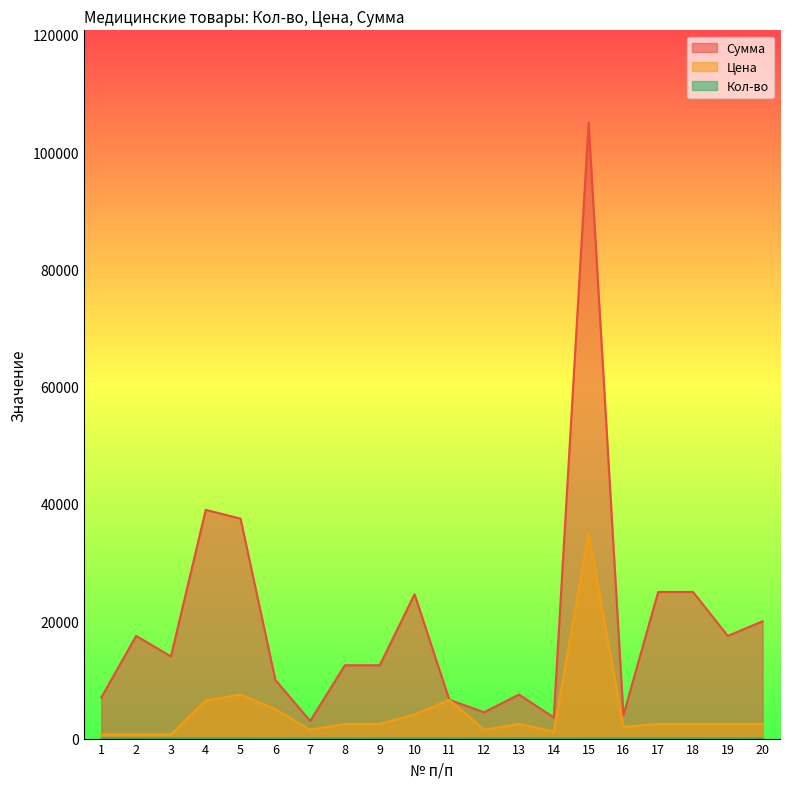

At which category does Сумма reach its first local peak?

2